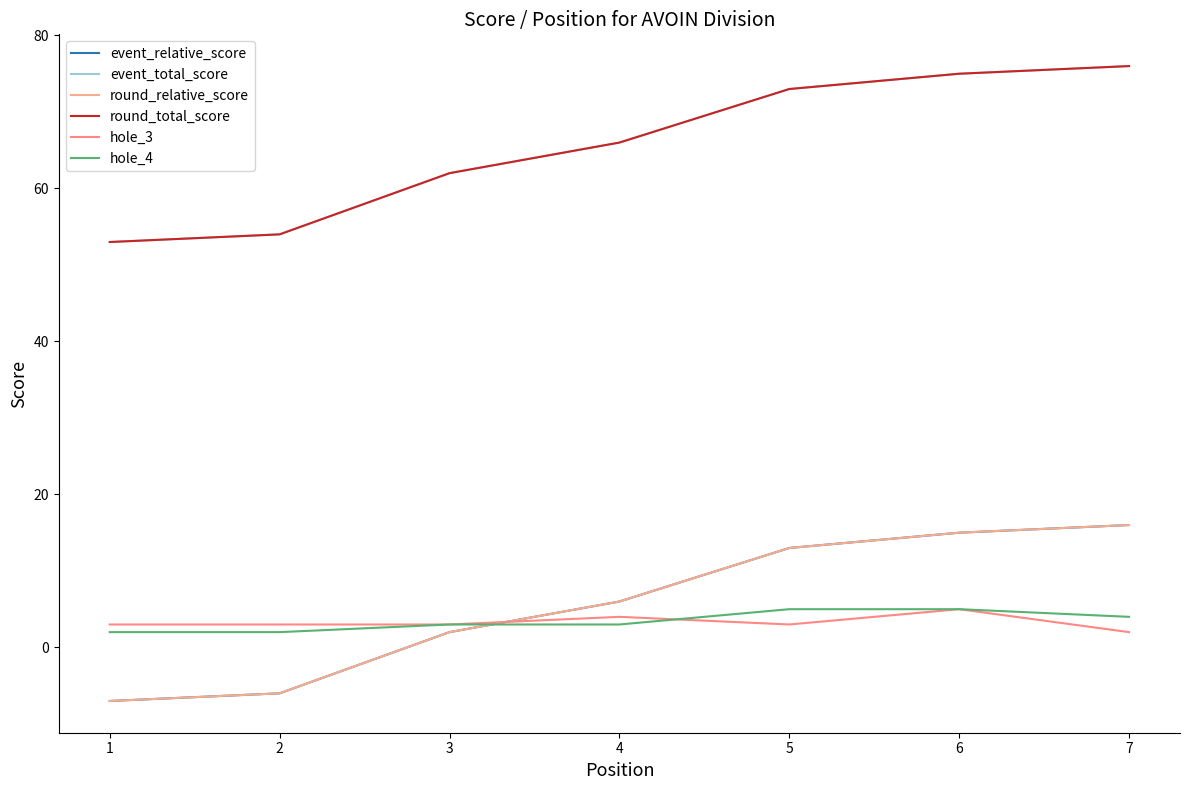

What is the maximum value for event_relative_score?

16